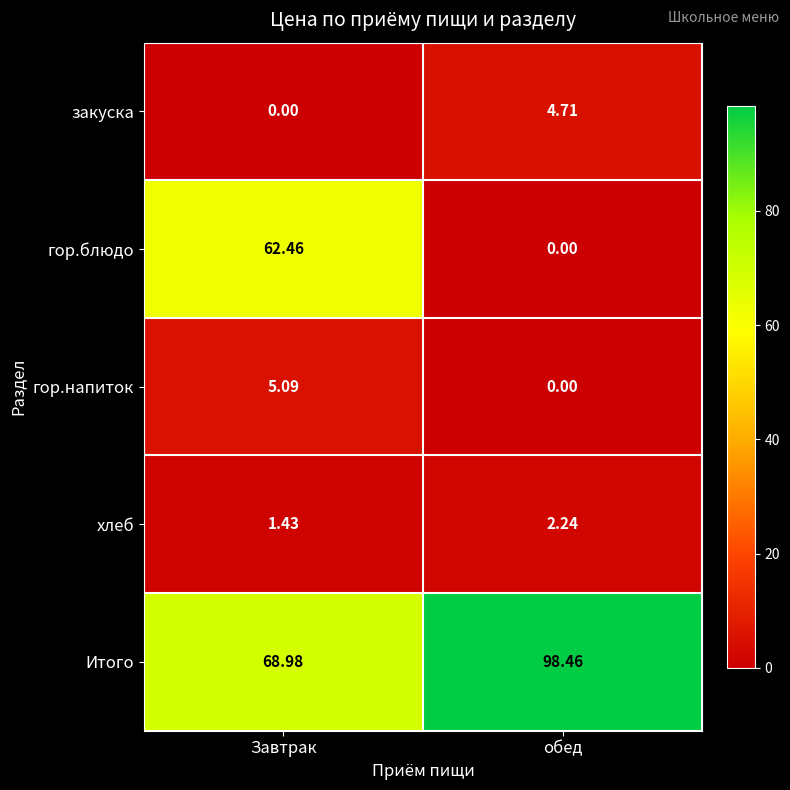

Rank the series by their maximum value, from highest to lowest.

Итого, гор.блюдо, гор.напиток, закуска, хлеб